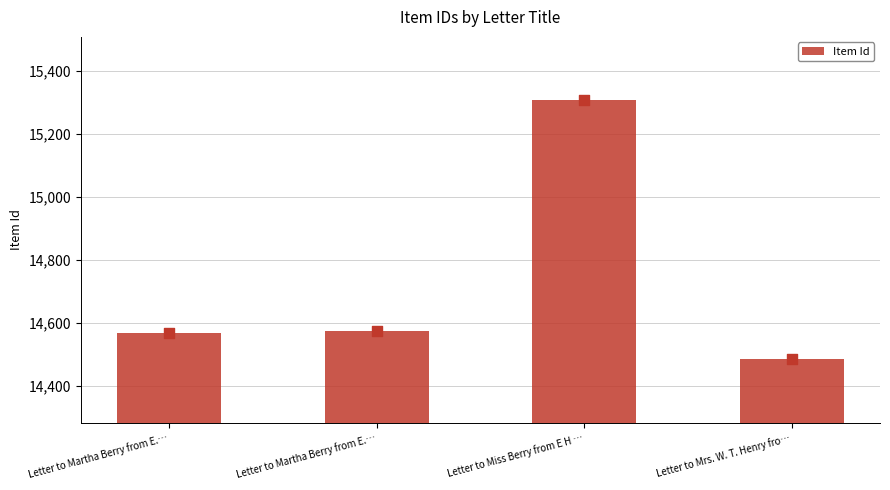

Which has a higher value, Letter to Martha Berry from E.… or Letter to Miss Berry from E H …?

Letter to Miss Berry from E H …